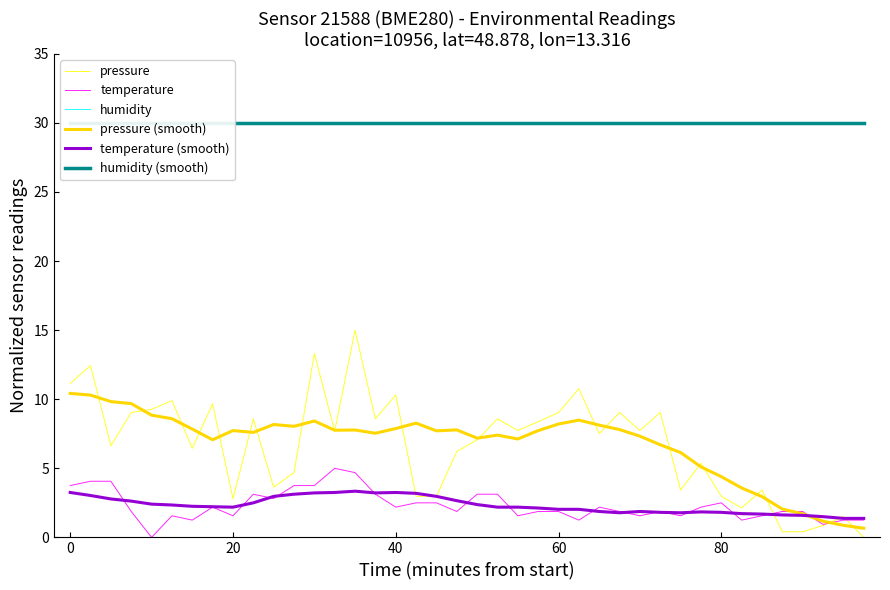

Which series has the largest total across all categories?

humidity